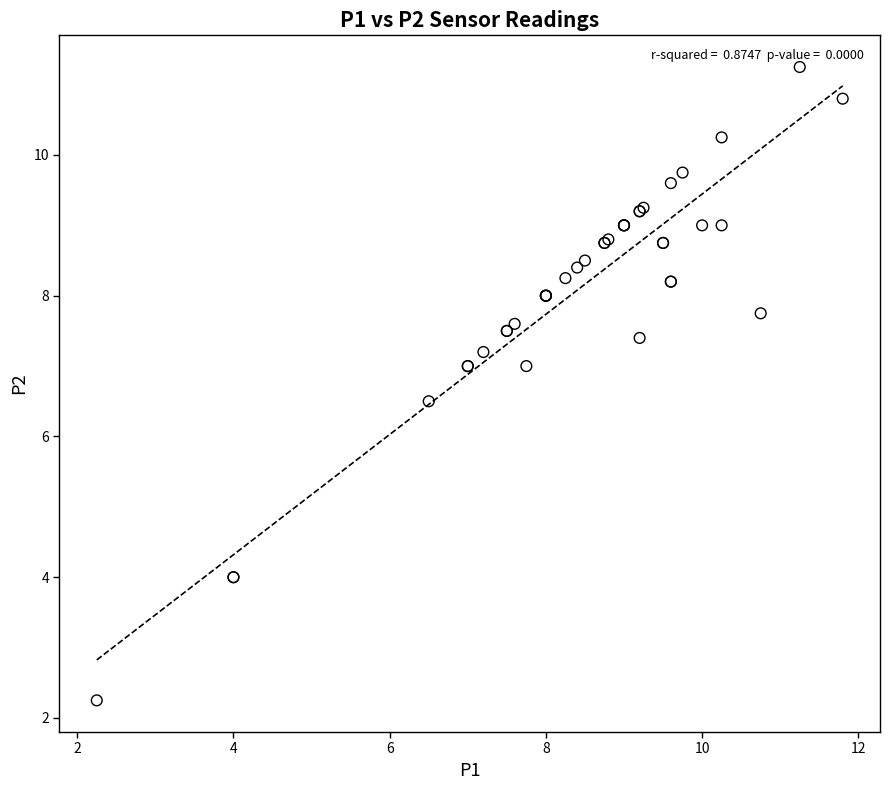

What Y value in the scatter plot is closest to 6?

6.5